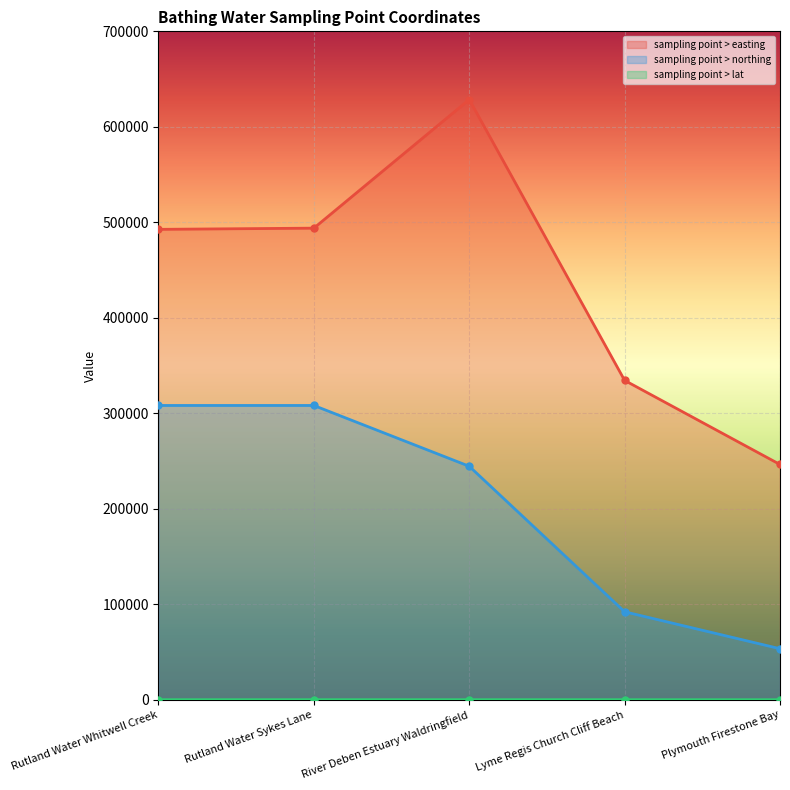

What is the value of the sampling point > northing point at the 3rd from the left?

244500.0